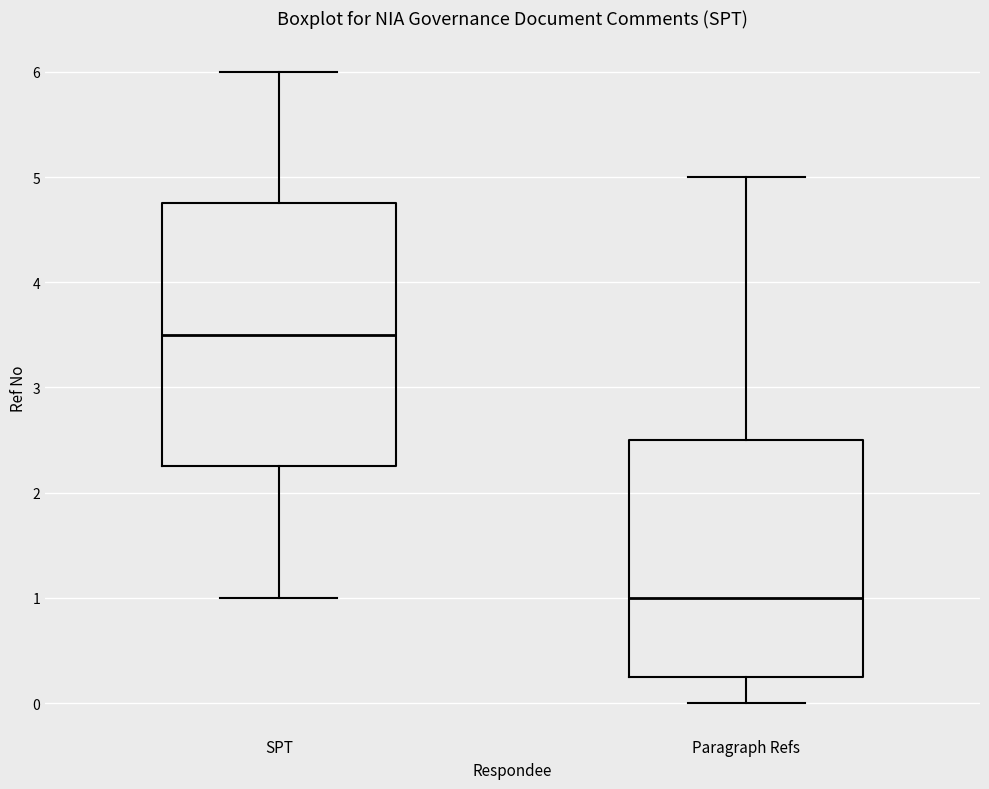

Reading left to right, read every box against the y-axis: the position of its median line, the range the box covers, and the ends of its whiskers. The values are not printed on the chart, so give them approximately, as read against the axis.

SPT: median 3.5, box 2.3 to 4.8, whiskers 1.0 to 6.0
Paragraph Refs: median 1.0, box 0.3 to 2.5, whiskers 0.0 to 5.0